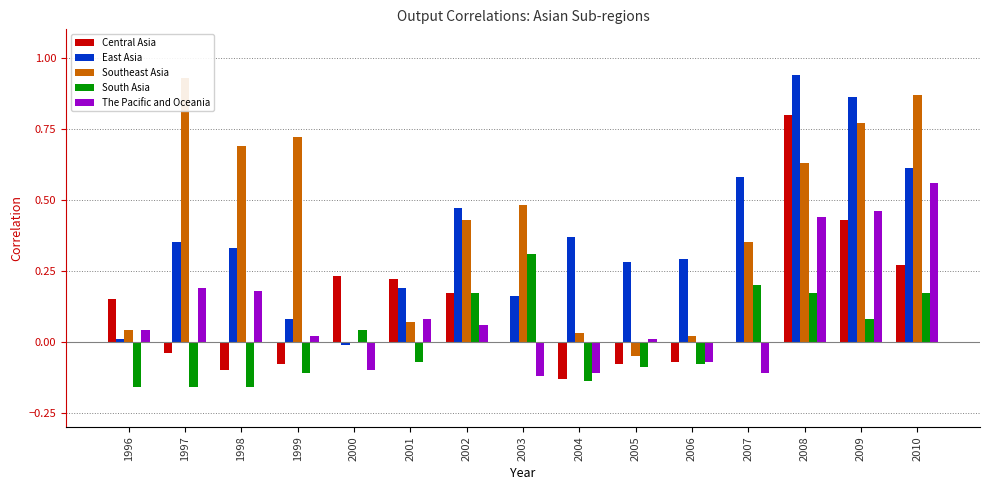

Where does the South Asia series first go above 0?

2000